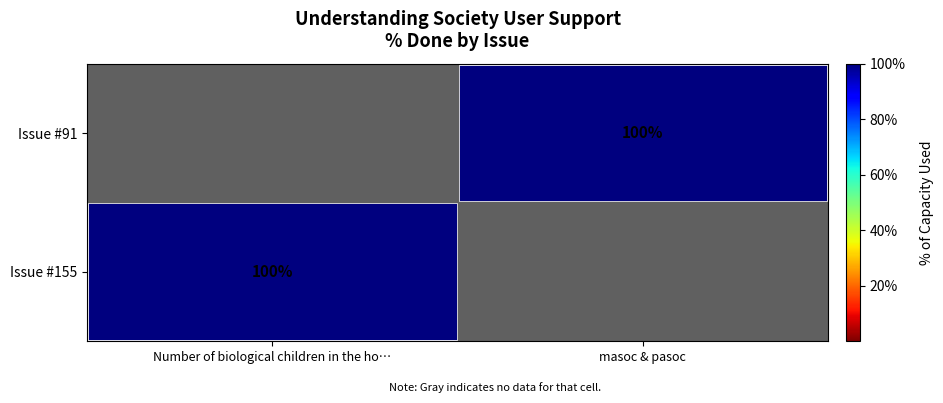

How many categories are shown in the chart?

2